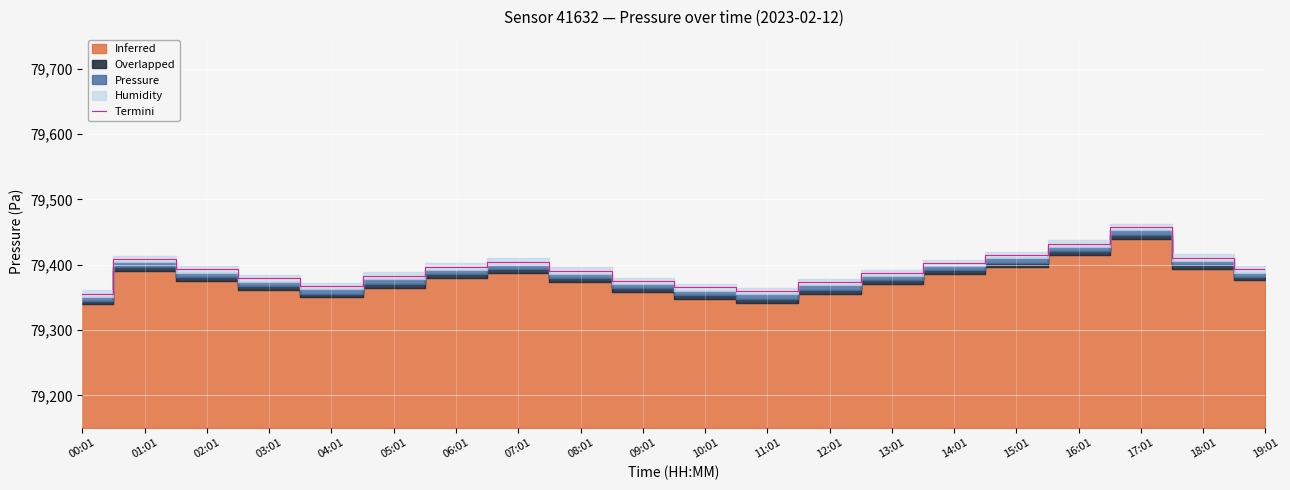

The value at 07:01 is 79405.0. True or false?

True